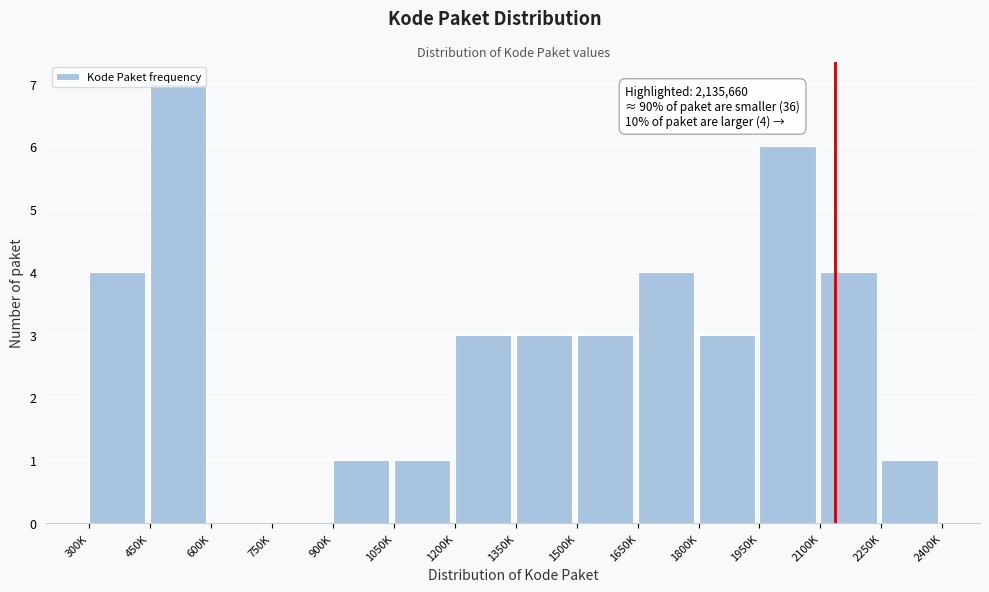

What is the sum of the values at 300K and 1500K?

7